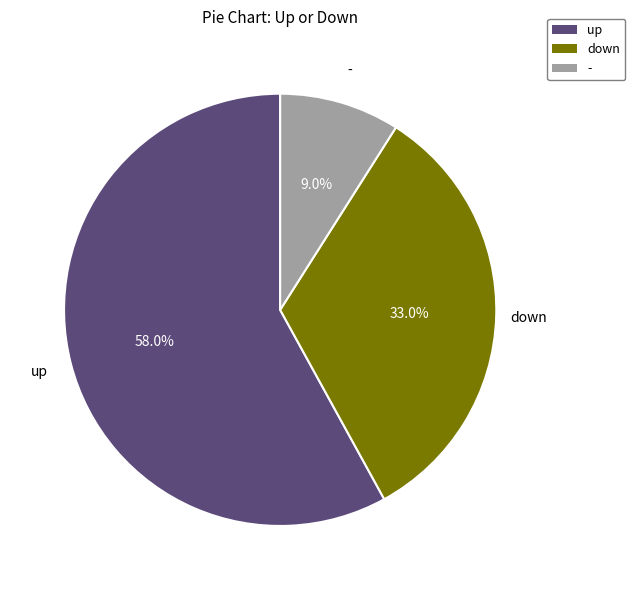

Combined, what portion of the pie is up and down?

91.0%